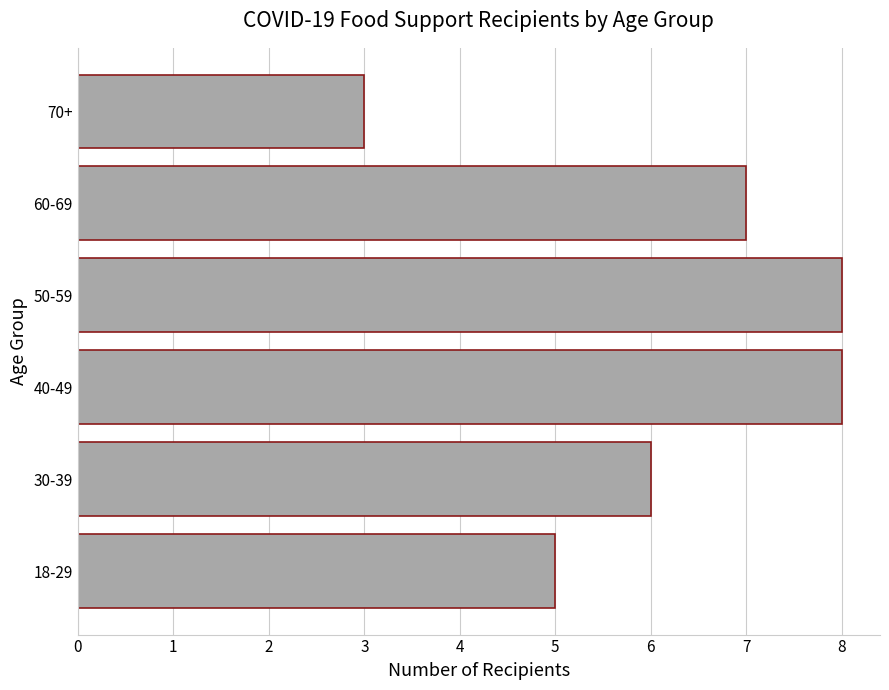

What is the change in value from 18-29 to 40-49?

+3